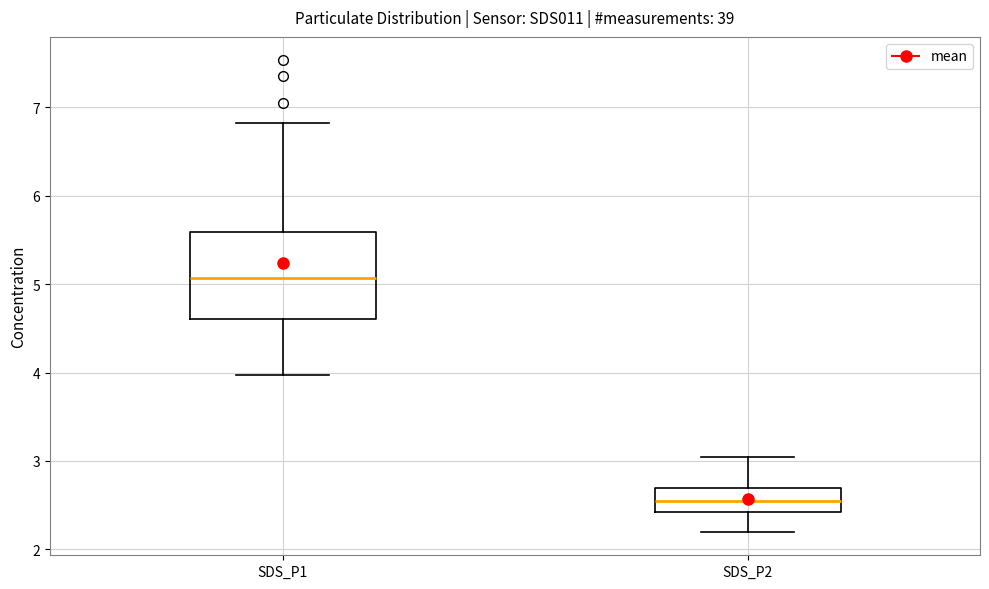

Reading left to right, read every box against the y-axis: the position of its median line, the range the box covers, and the ends of its whiskers. The values are not printed on the chart, so give them approximately, as read against the axis.

SDS_P1: median 5.1, box 4.6 to 5.6, whiskers 4.0 to 6.8
SDS_P2: median 2.6, box 2.4 to 2.7, whiskers 2.2 to 3.1